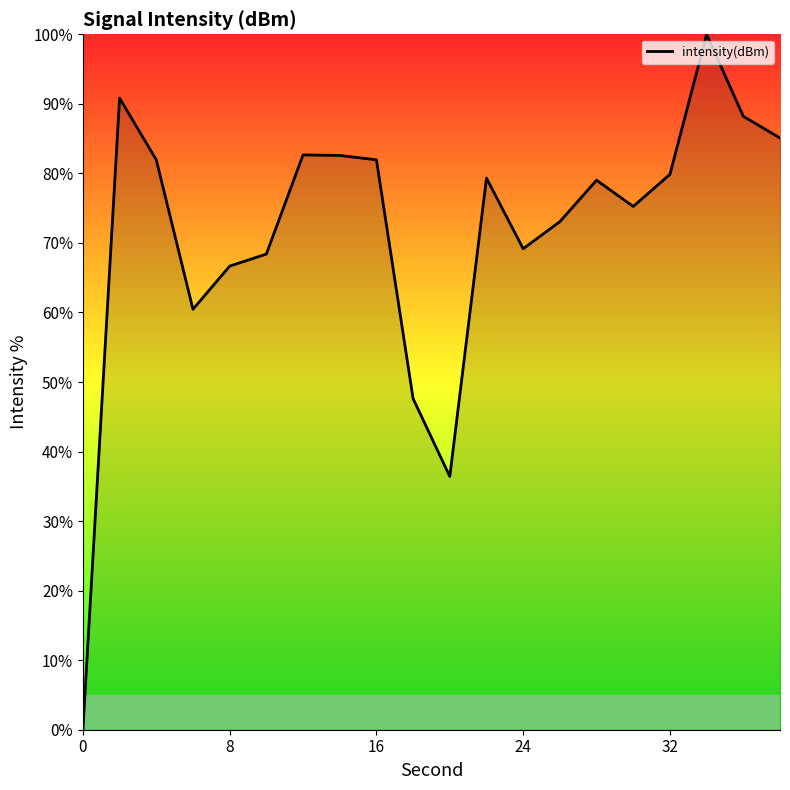

Does the chart have visible grid lines?

No